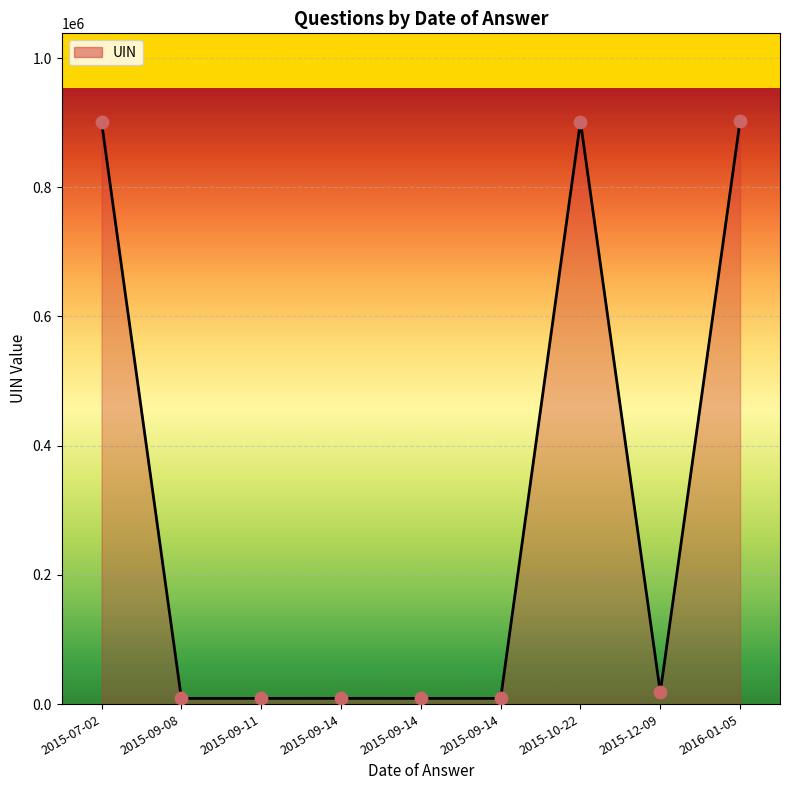

What is the change in value from 2015-09-14 to 2016-01-05?

+894052